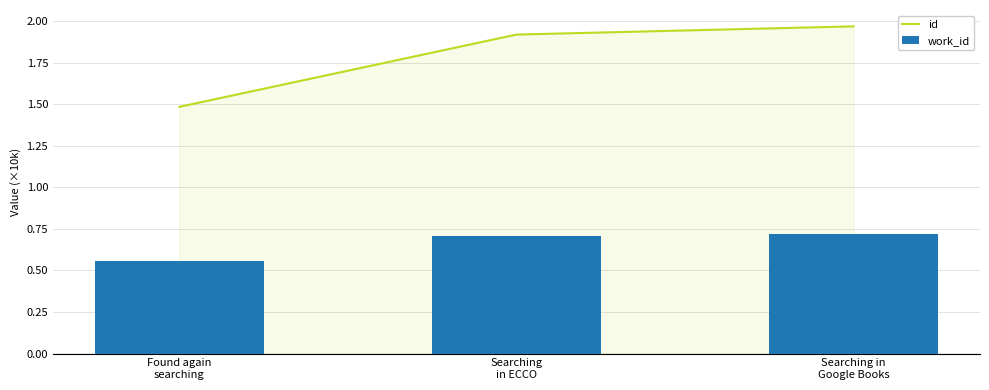

Which label corresponds to the largest value in the chart?

Searching in
Google Books